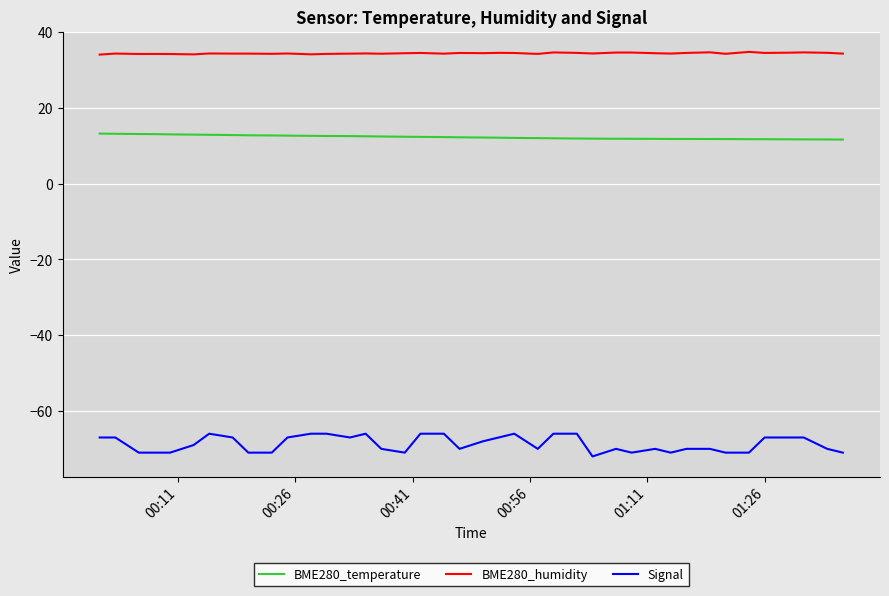

Which series has the largest range (max minus min)?

Signal